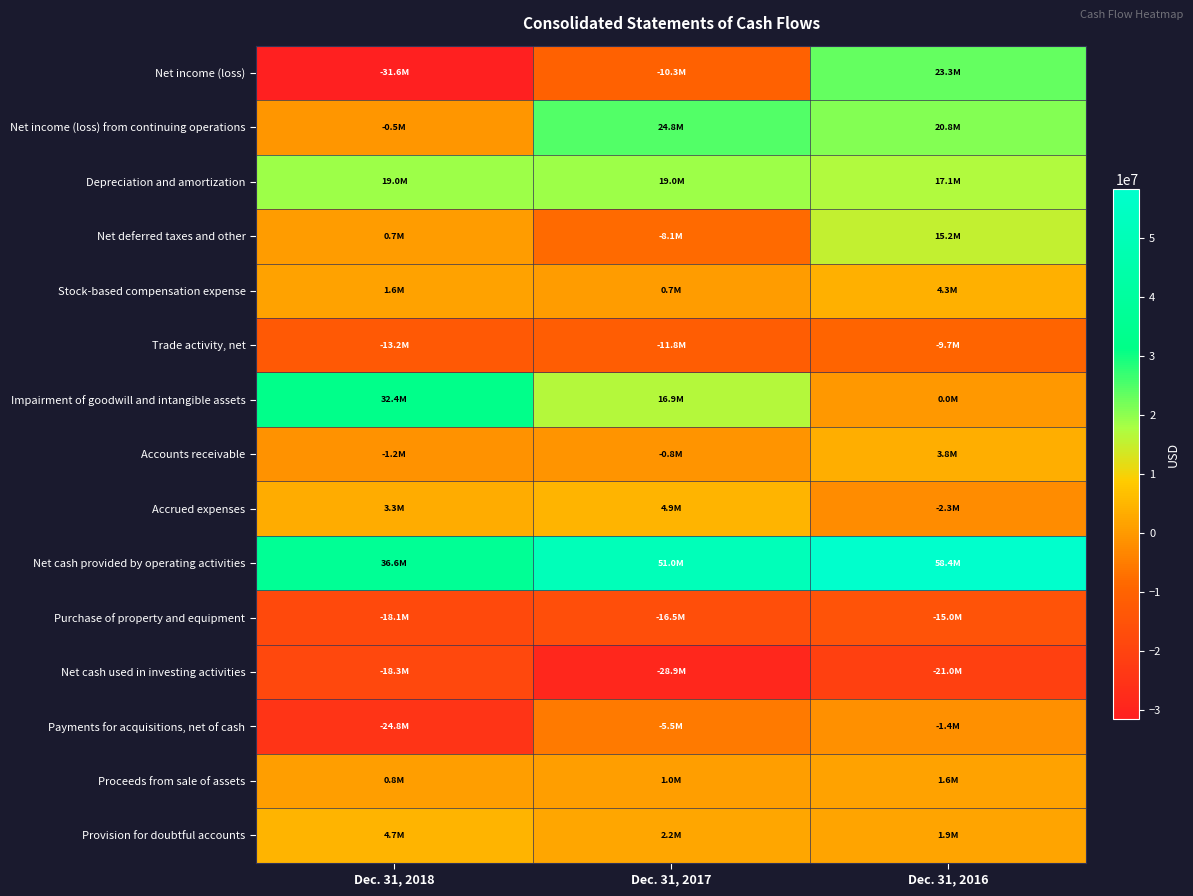

Between Dec. 31, 2017 and Dec. 31, 2016, which series saw the biggest shift?

Net income (loss)